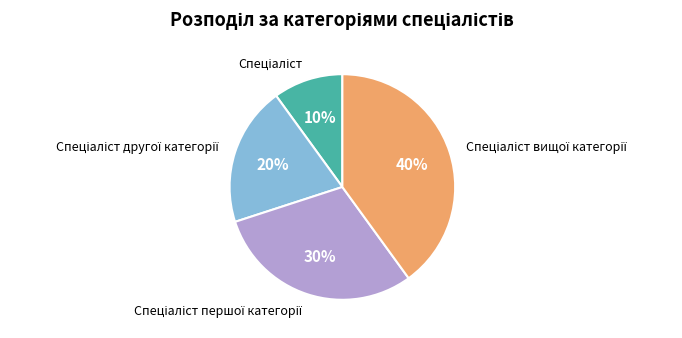

Is there a majority slice in this chart?

No